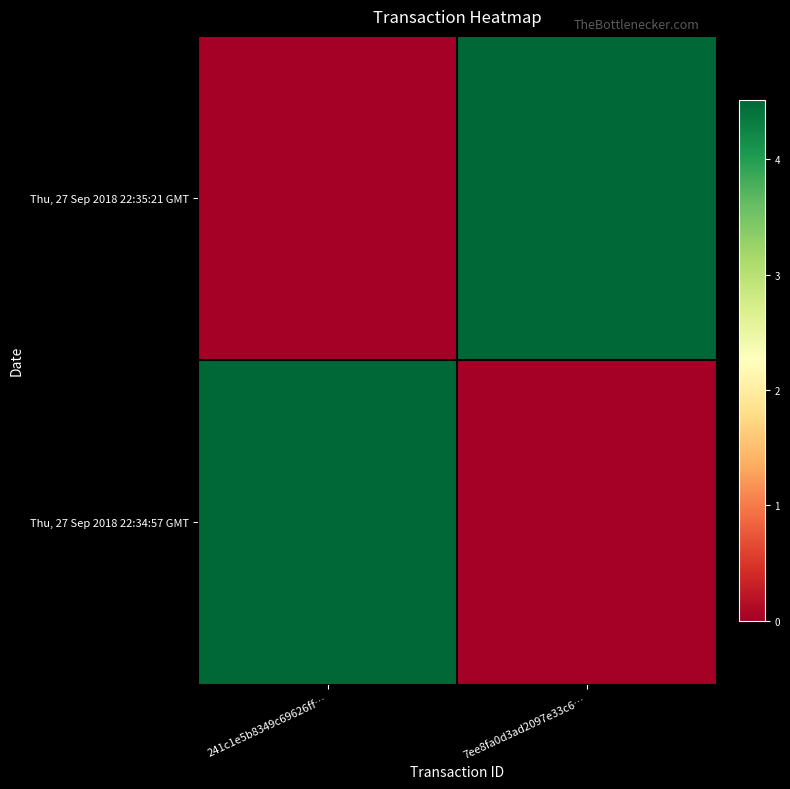

Which series has the widest spread of values?

Thu, 27 Sep 2018 22:35:21 GMT